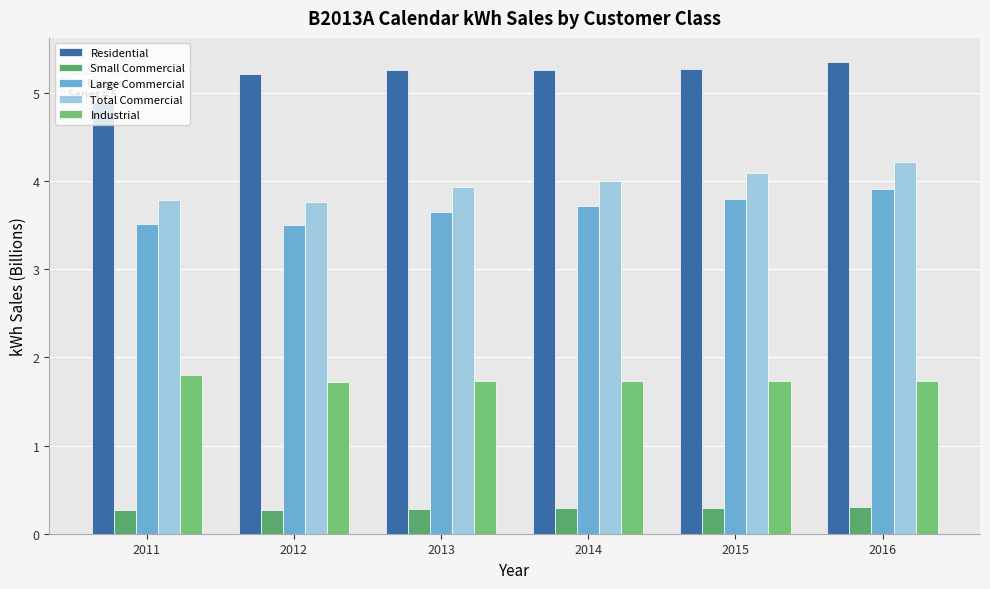

The value of Residential at 2016 is 5.4. True or false?

True